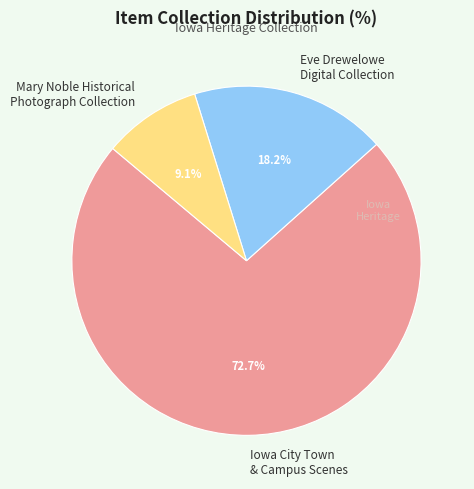

Is the sum of Mary Noble Historical Photograph Collection and Eve Drewelowe Digital Collection greater than half?

No